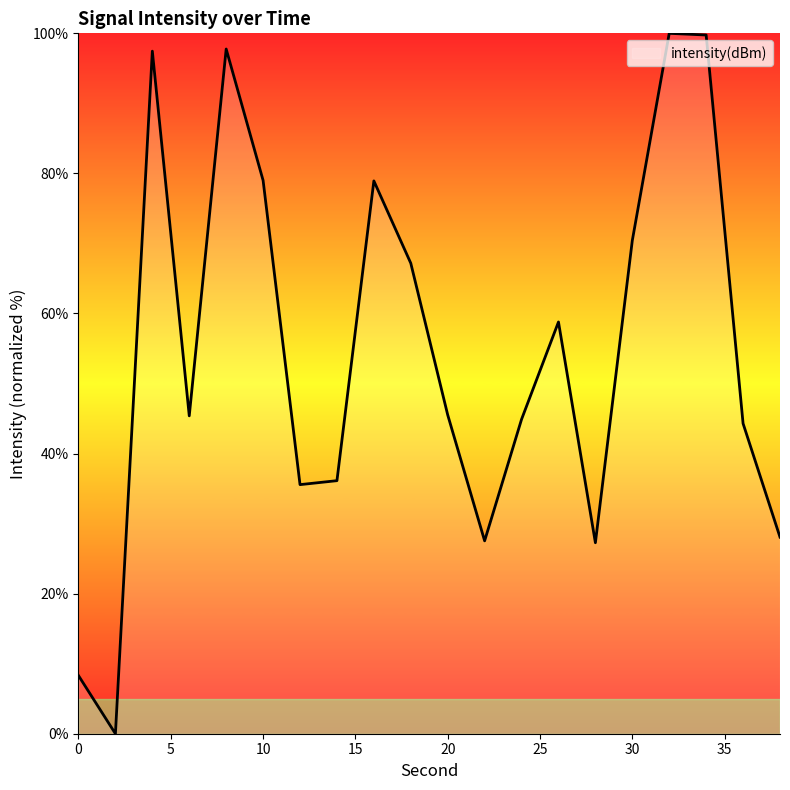

What is the greatest value displayed?

100.0